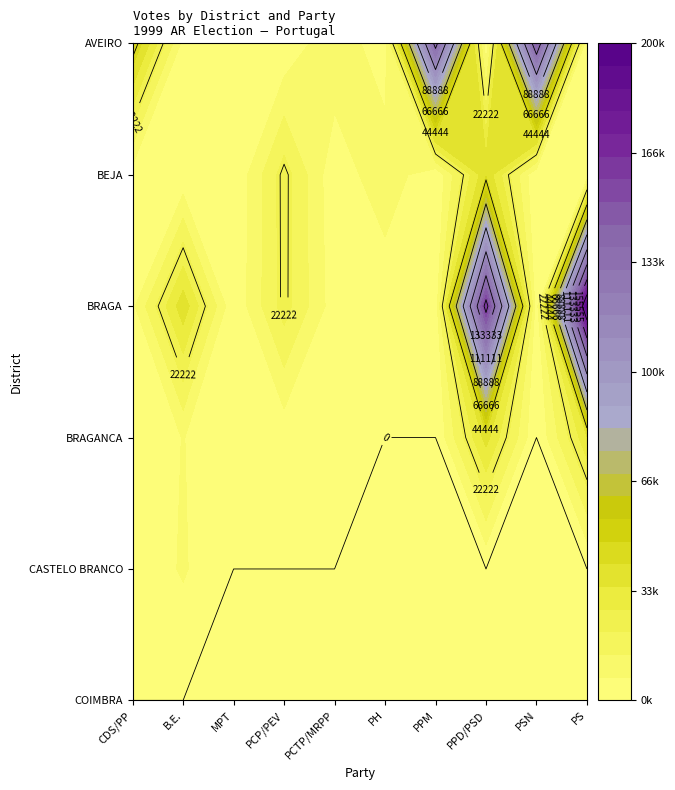

Which category has the highest value in the BEJA series?

PPD/PSD